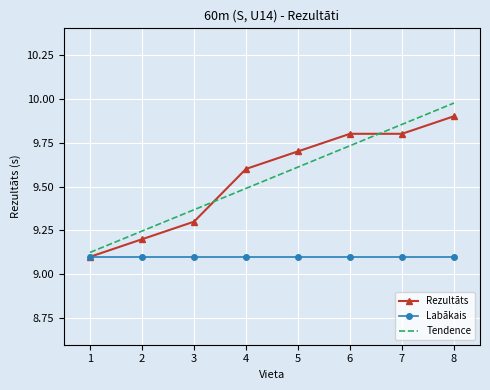

Which series has the largest range (max minus min)?

Tendence